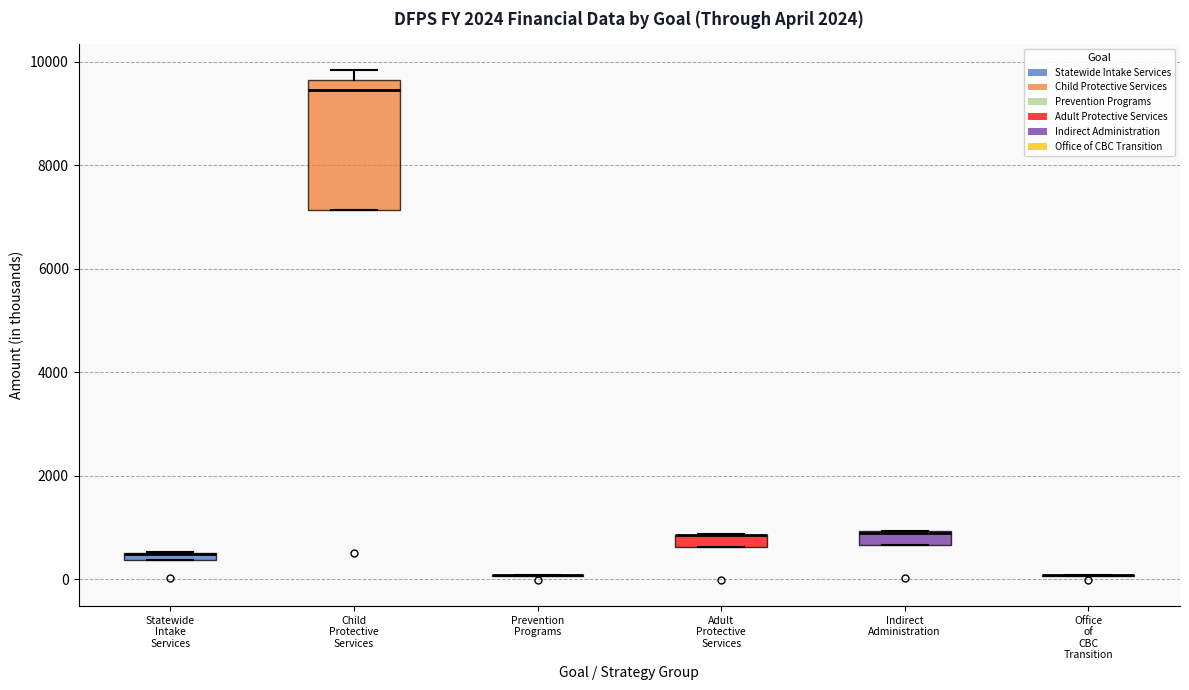

Which box is the tallest, from its lower edge to its upper edge?

Child Protective Services